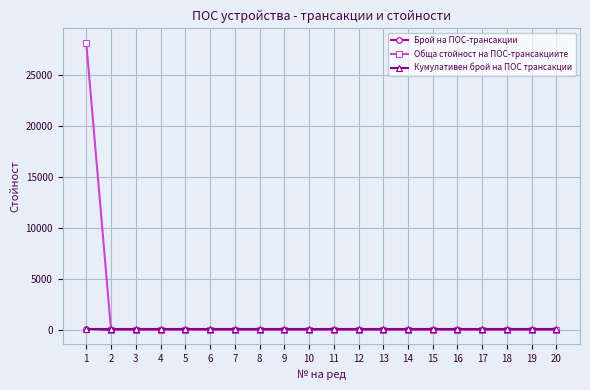

How many lines are shown in the chart?

3